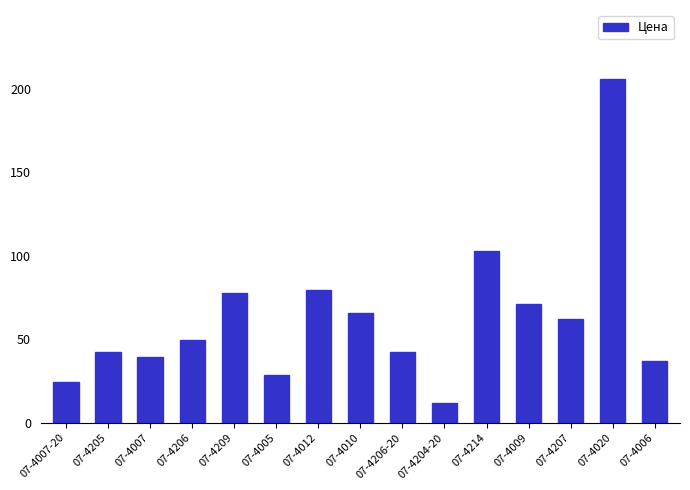

What is the label of the 13th bar from the left?

07-4207